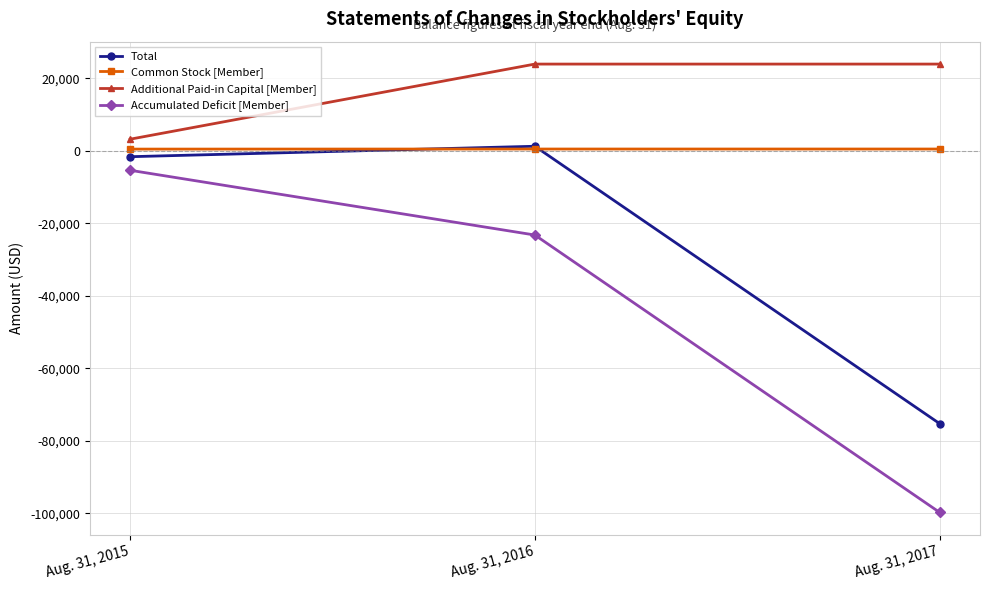

What is the value of the Total point at the 3rd from the left?

-75234